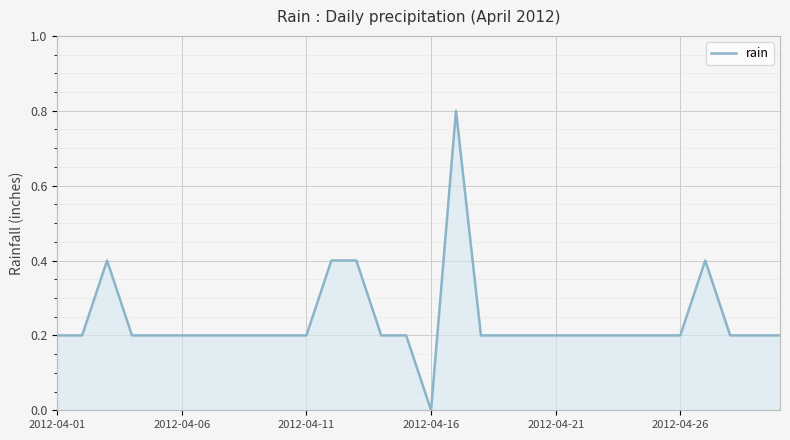

What is the maximum value shown in the chart?

0.8